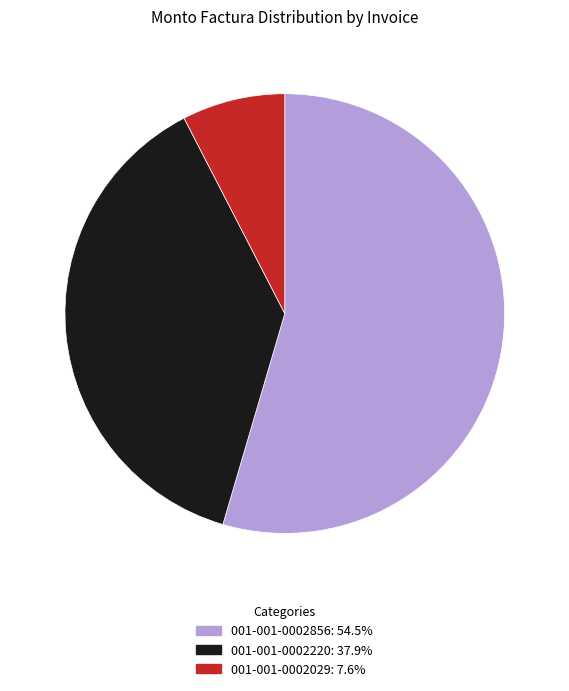

Is 001-001-0002220 the majority of the pie?

No